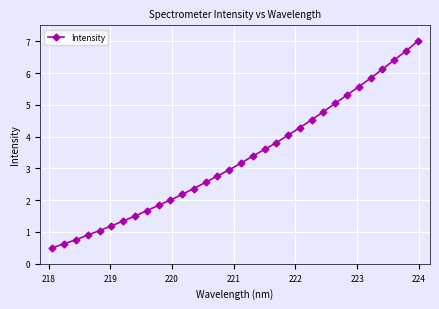

What is the difference between the maximum and minimum values?

6.5